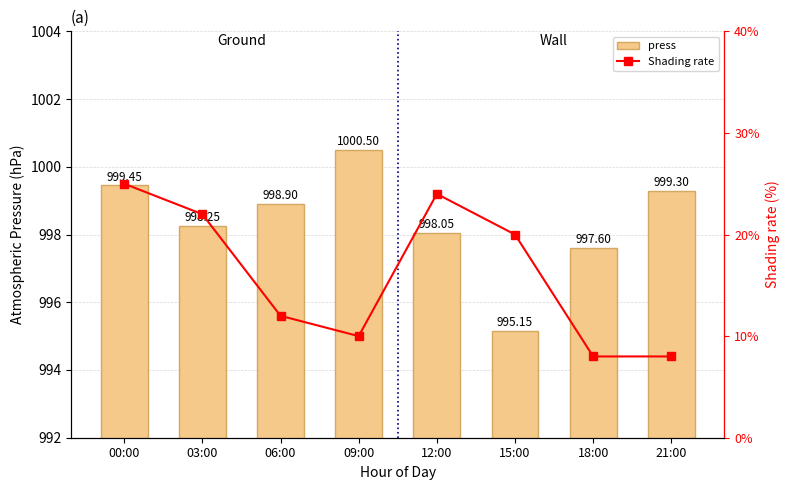

What is the value of the Shading rate bar at the 6th from the left?

0.2